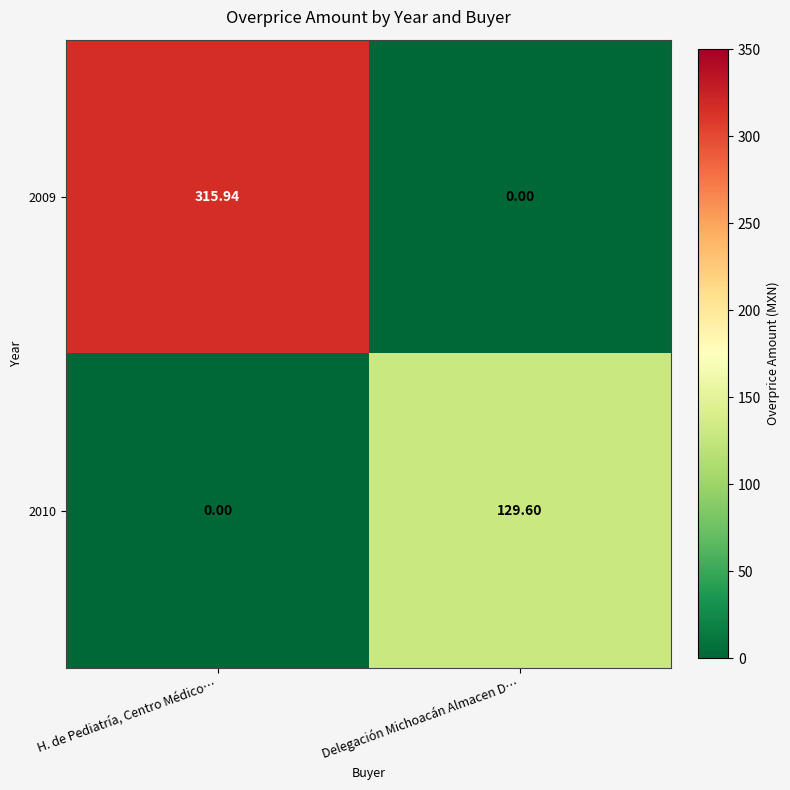

What is the difference between the highest and lowest values at H. de Pediatría, Centro Médico…?

315.9